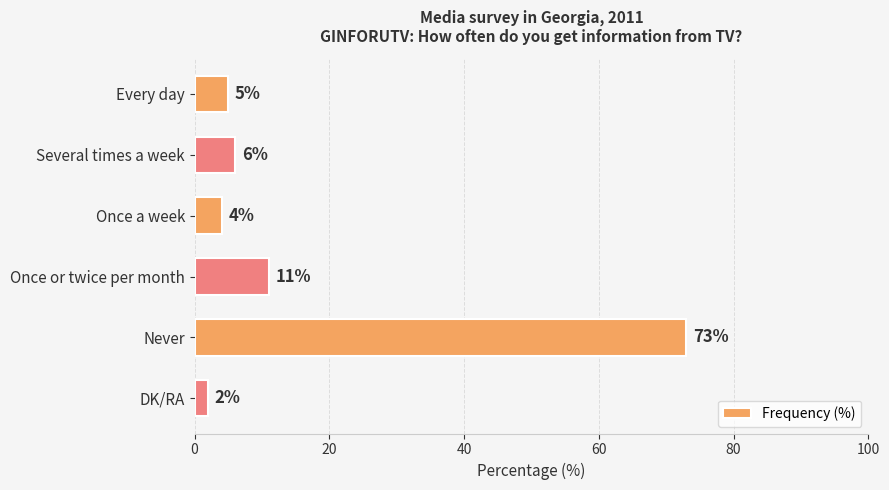

List the labels in order of value, smallest first.

DK/RA, Once a week, Every day, Several times a week, Once or twice per month, Never